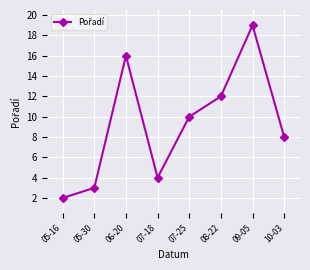

Reading left to right, what are all the values shown in this chart?

05-16=2	05-30=3	06-20=16	07-18=4	07-25=10	08-22=12	09-05=19	10-03=8